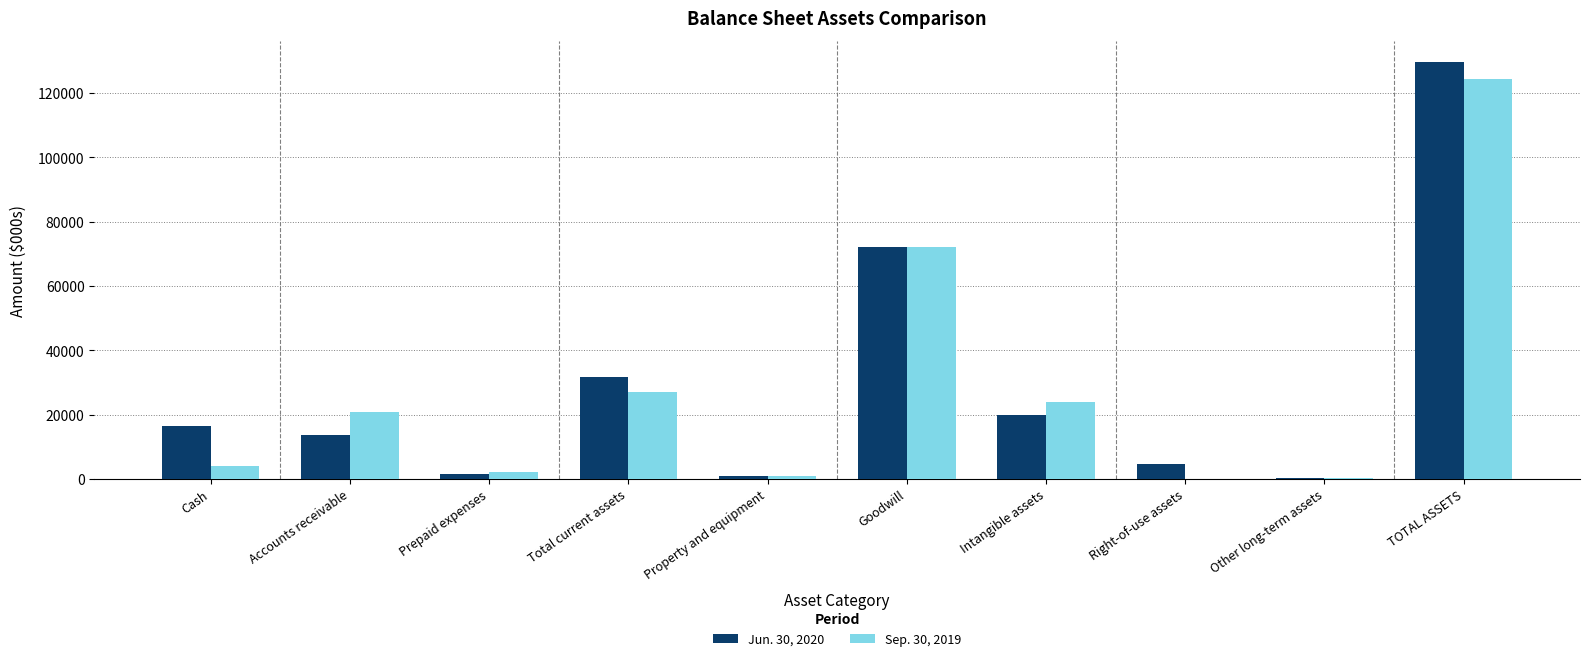

Is it true that Sep. 30, 2019 equals 72293 at Goodwill?

True